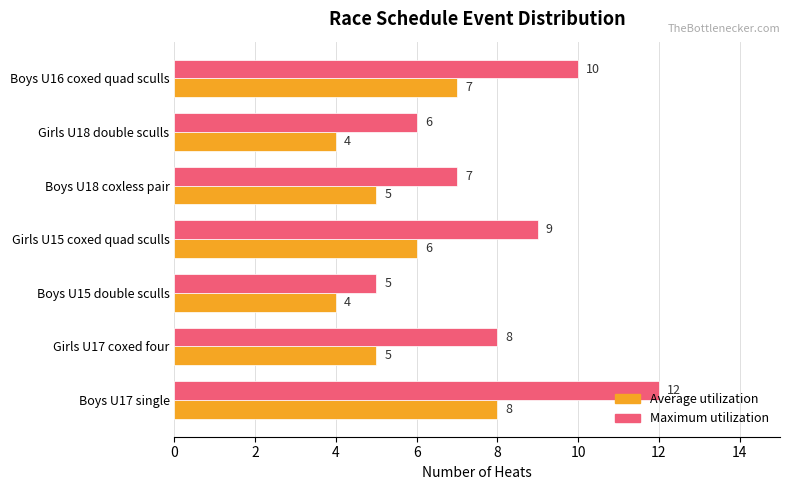

What are all the series names shown in the legend?

Average utilization, Maximum utilization